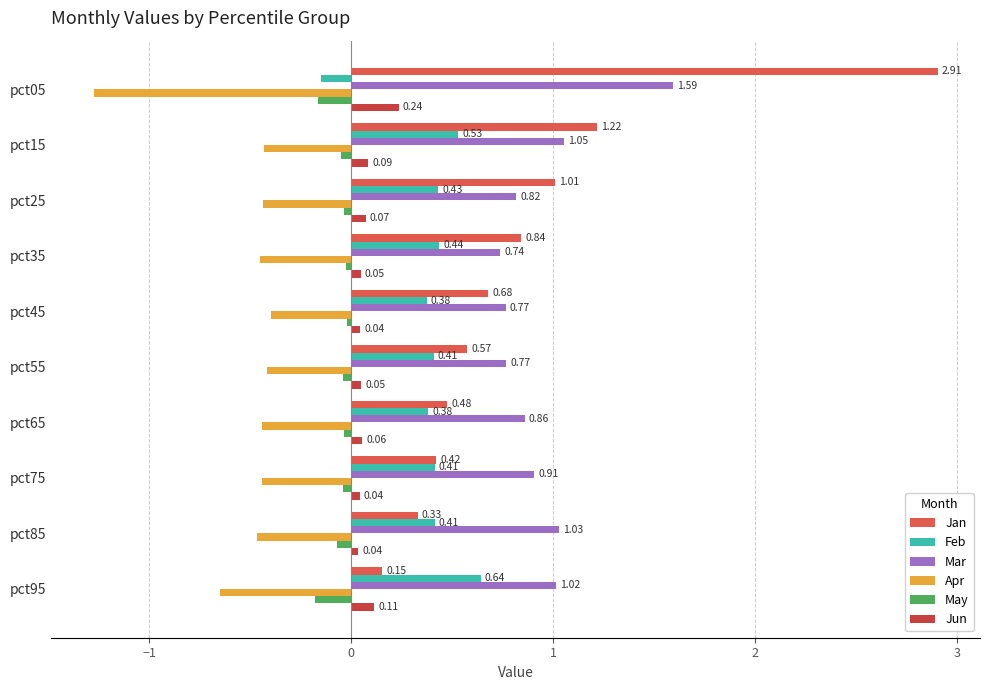

How many data points does each series have?

10